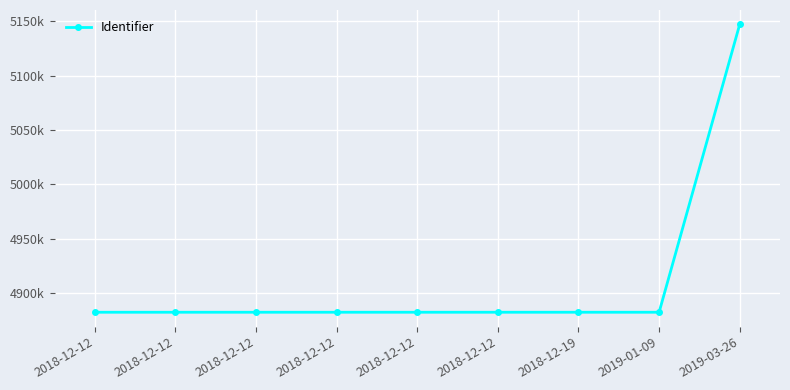

True or false: there are more than 0 points higher than both neighbors.

True